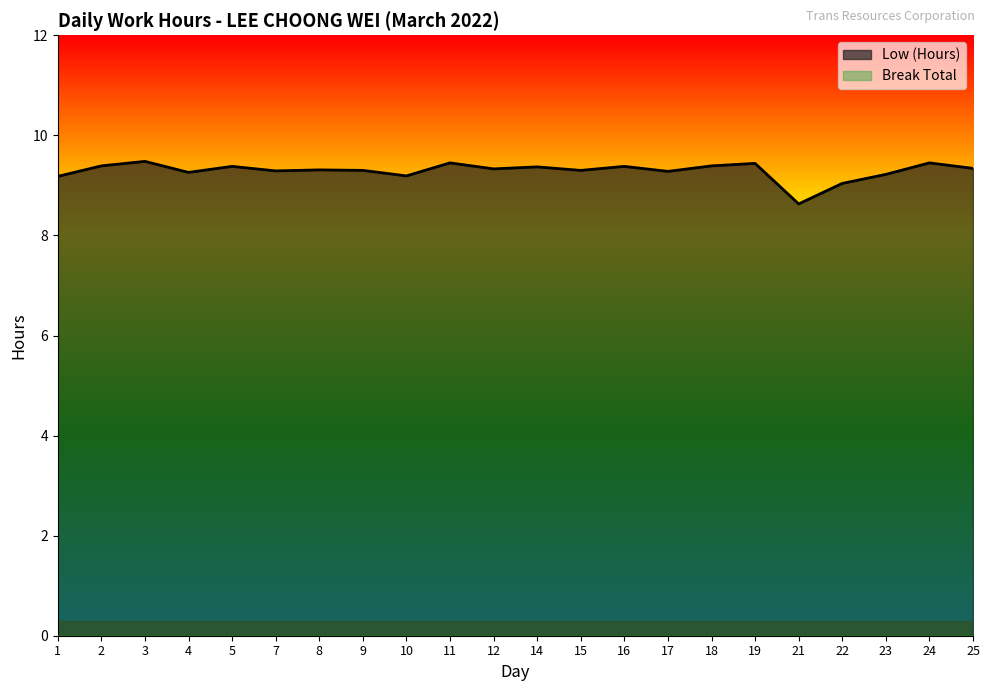

Which category has the lowest value across all series?

21